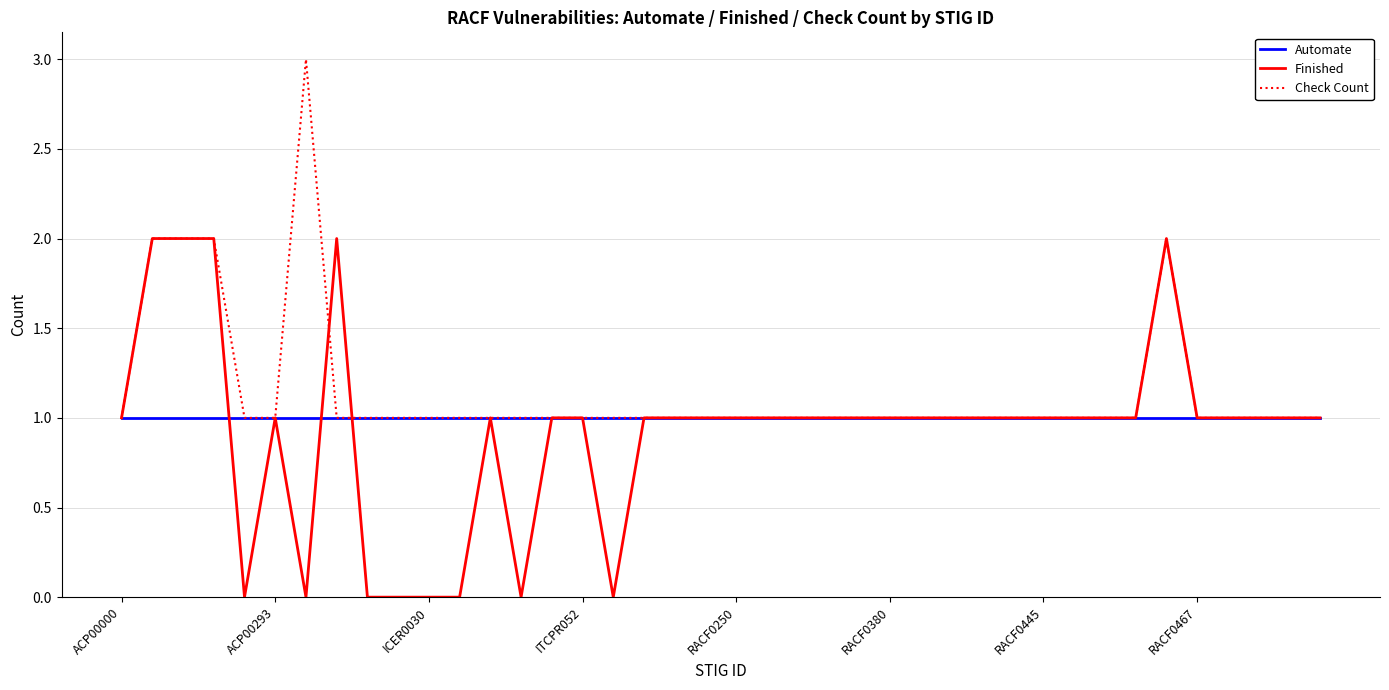

Which series has the largest total across all categories?

Check Count